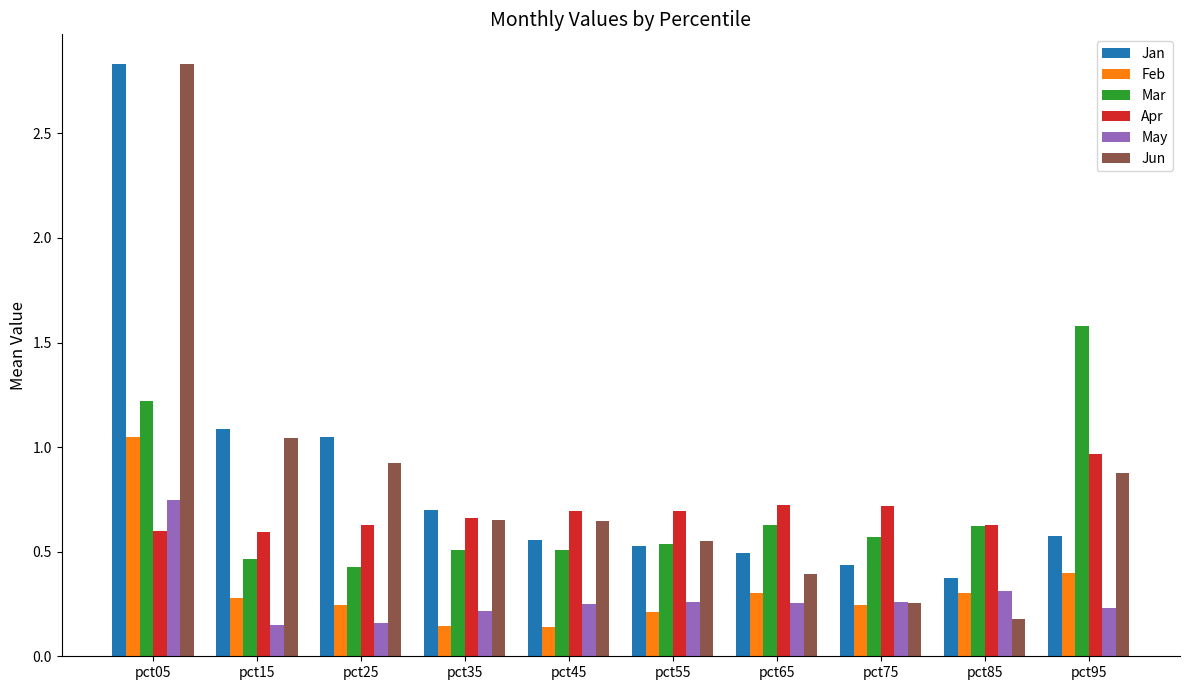

Which series changed the most between pct55 and pct65?

Jun